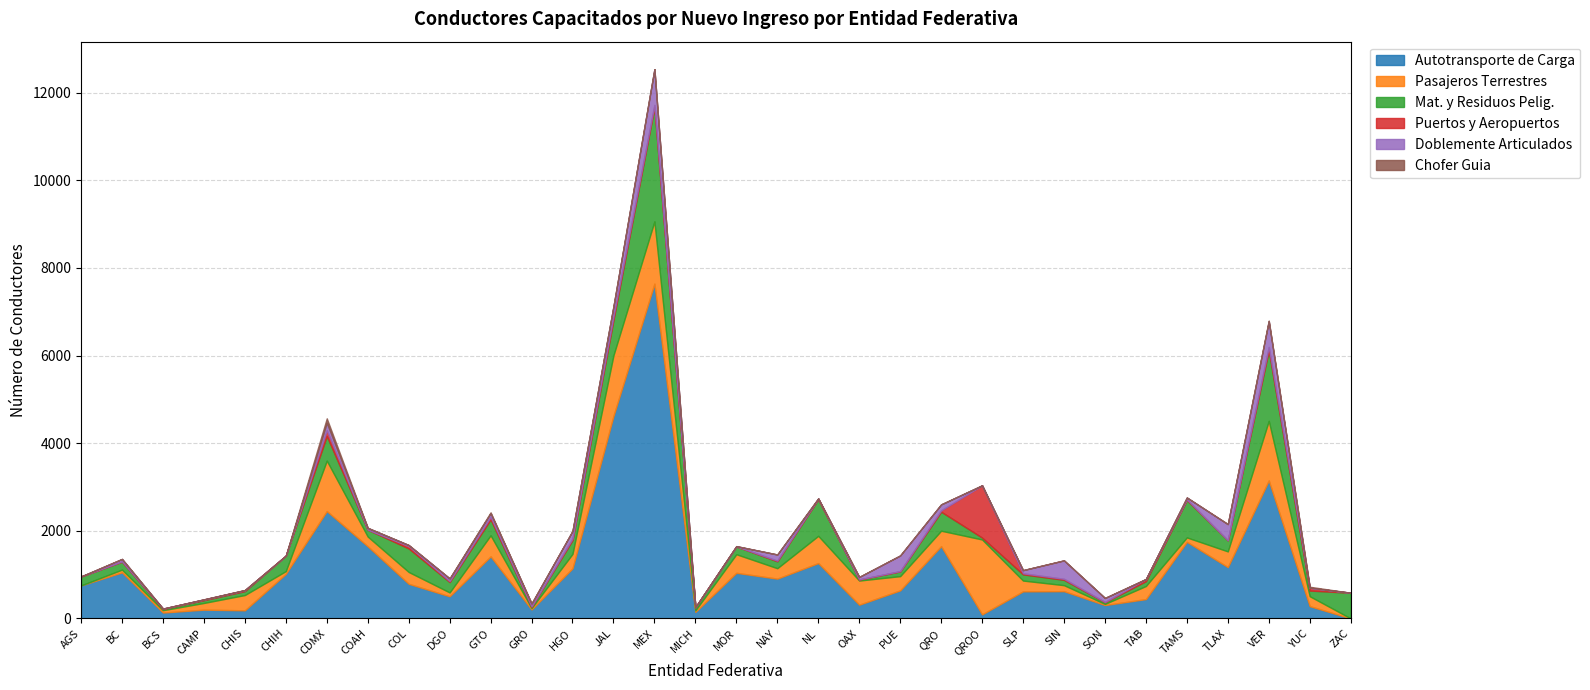

At which category does Mat. y Residuos Pelig. reach its first local valley?

BCS